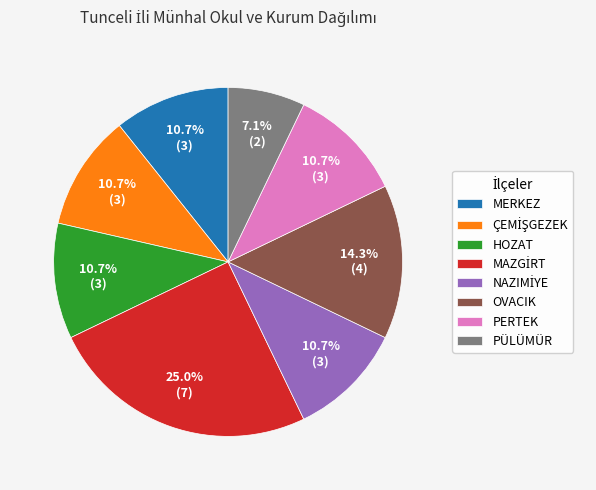

Which slice is the smallest?

PÜLÜMÜR